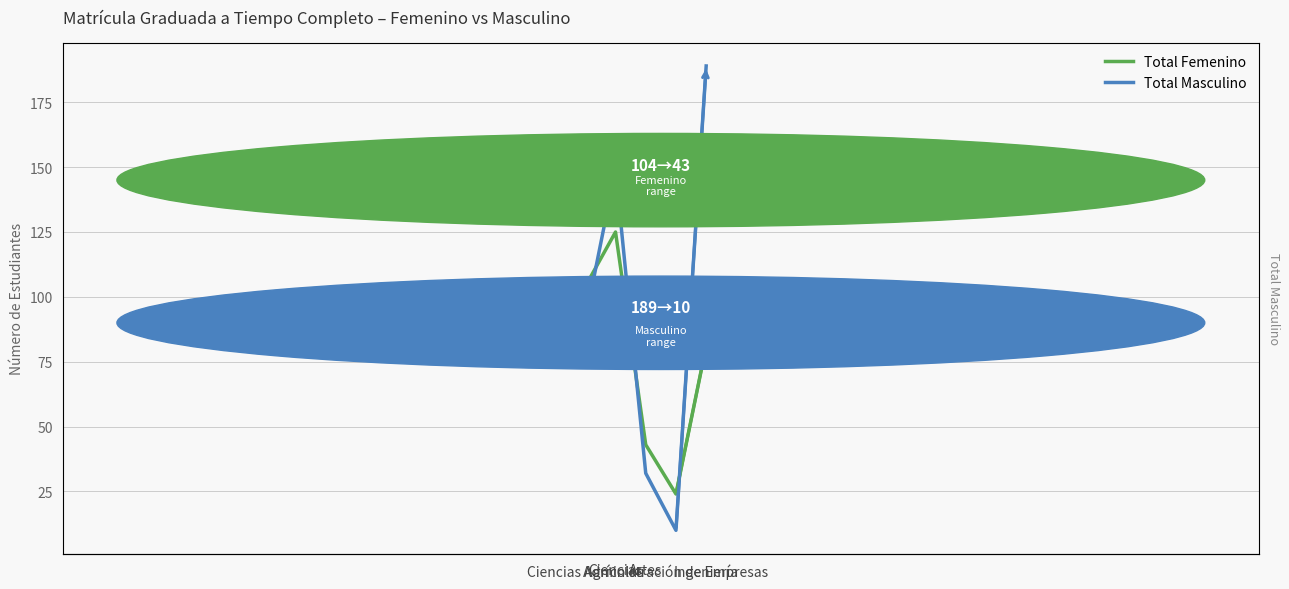

What is the maximum value for Total Masculino?

189